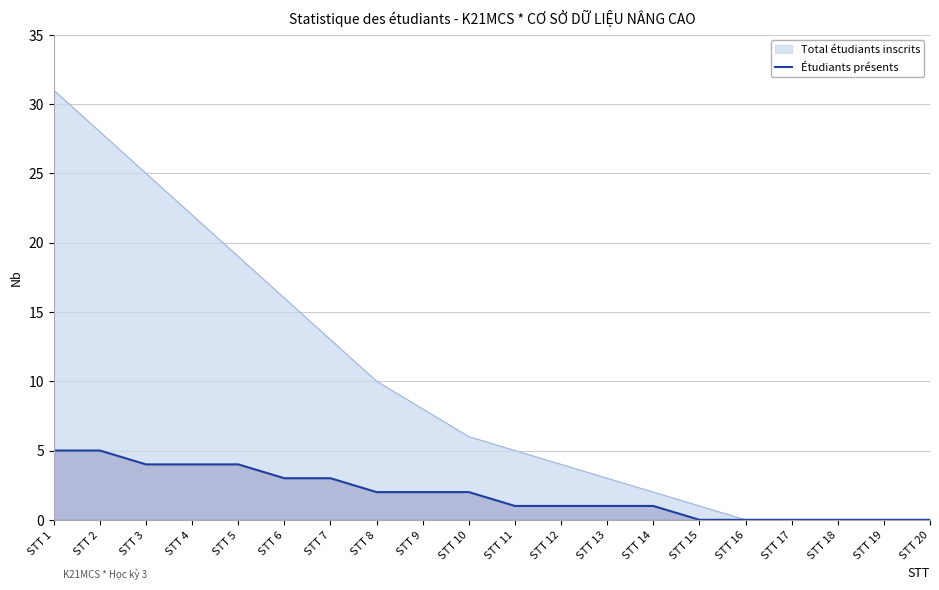

Does the chart have visible grid lines?

Yes